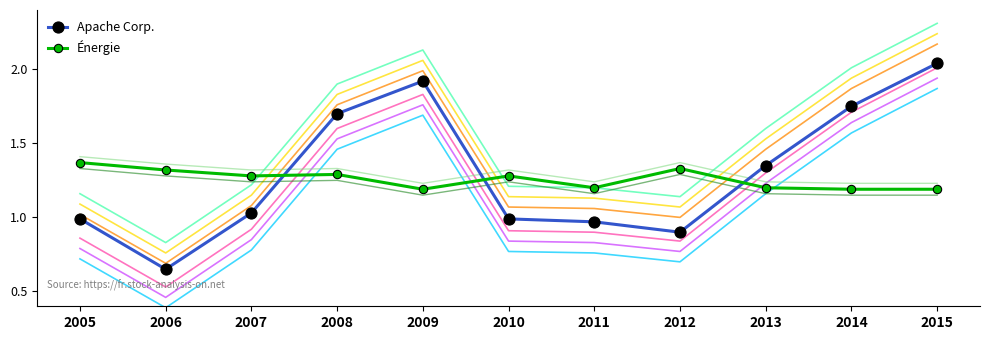

Between 2010 and 2013, which series saw the biggest shift?

Apache Corp.